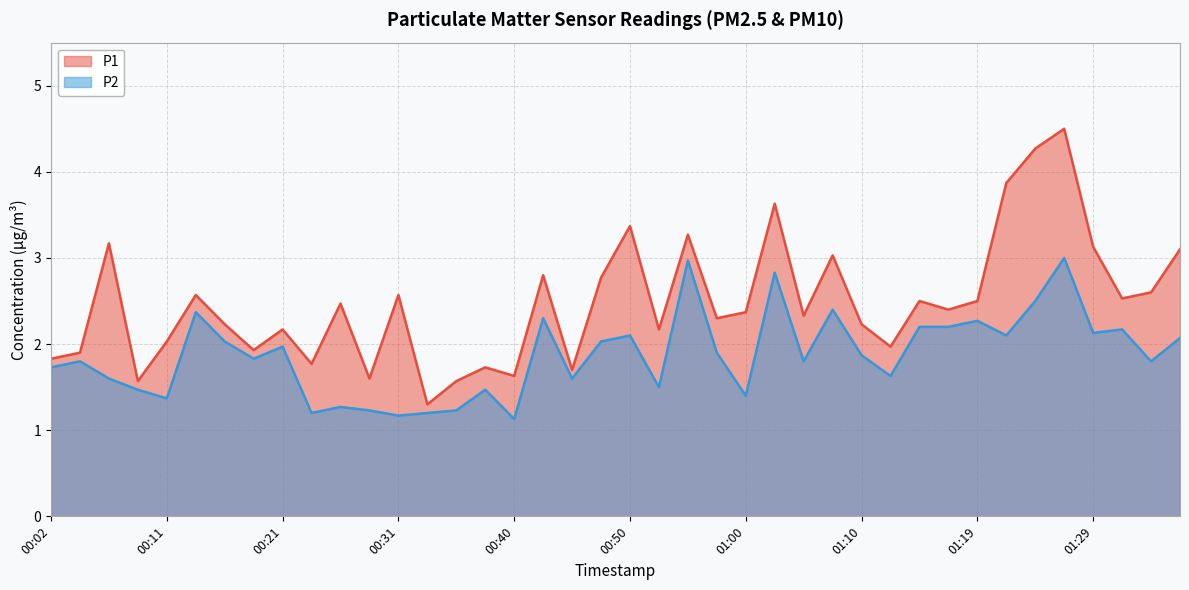

What is the label of the 25th point from the right?

00:38